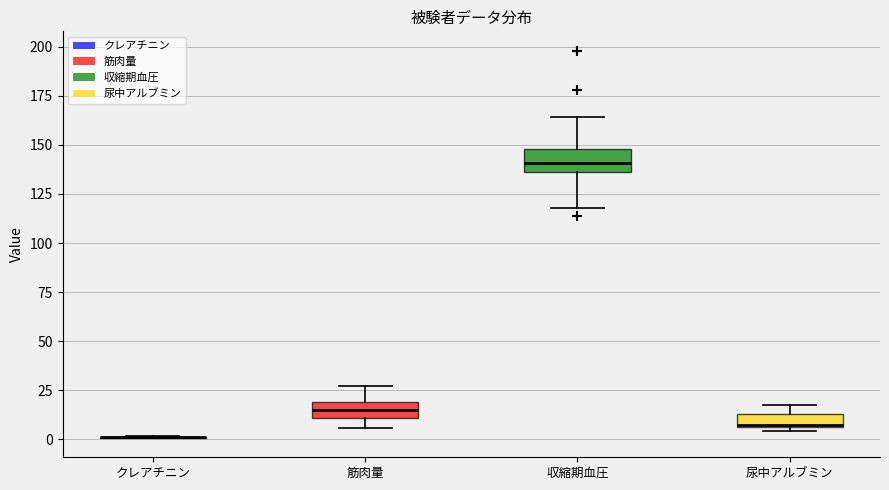

Where is the upper edge of the box for 尿中アルブミン on the y-axis? The values are not printed on the chart, so give them approximately, as read against the axis.

15